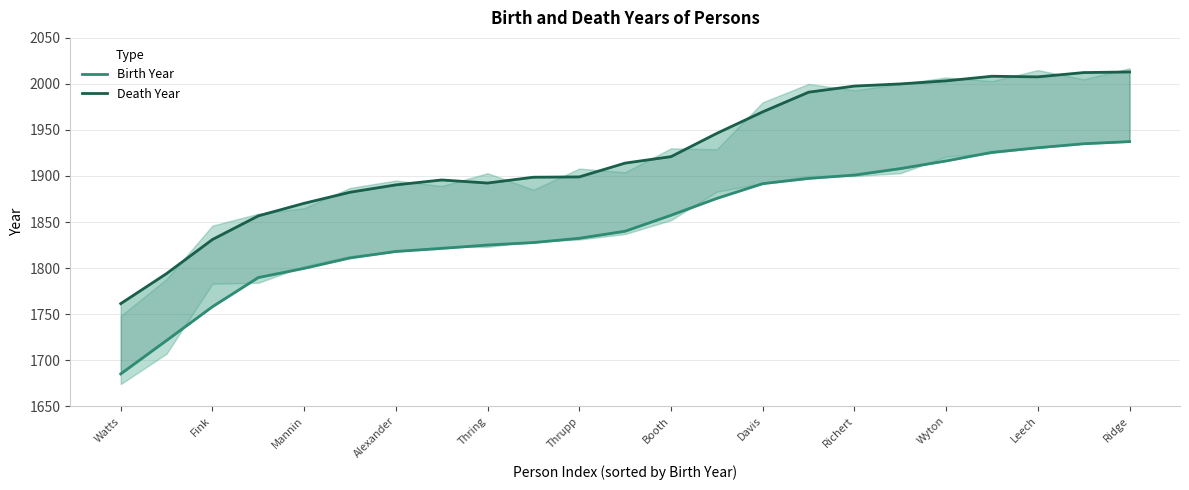

How many data points in Birth Year are less than 1840?

11